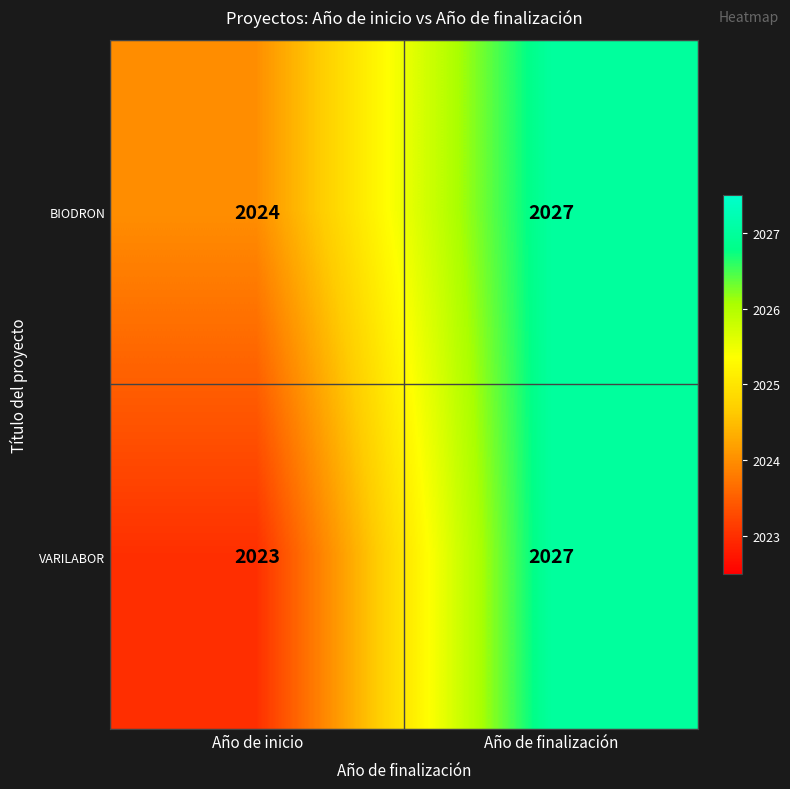

The value of BIODRON at Año de inicio is 909. True or false?

False